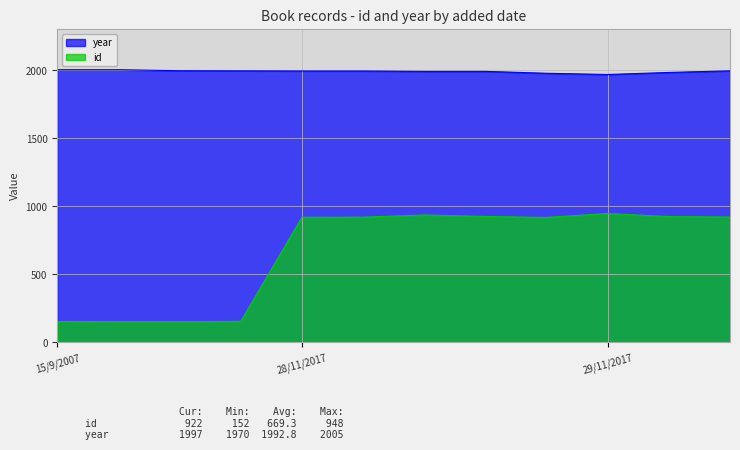

Which series has the largest total across all categories?

year